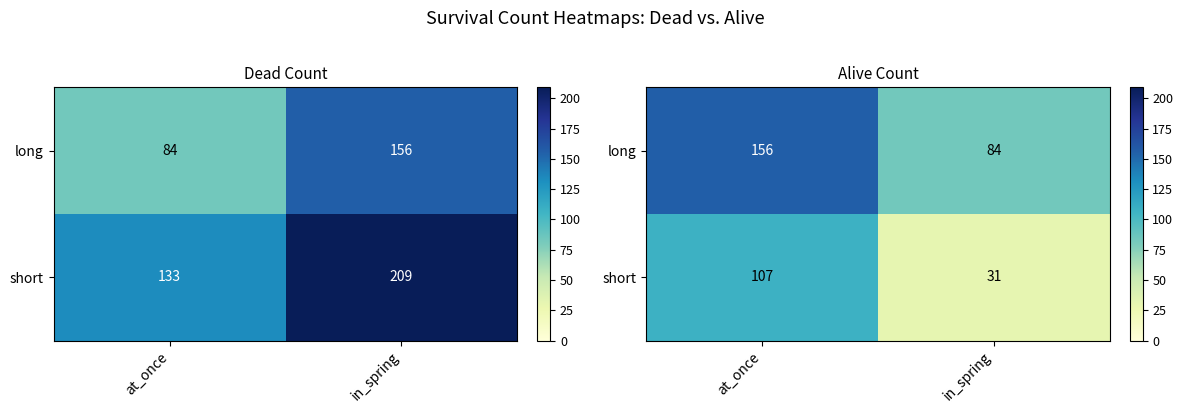

What is the sum of the short values at at_once and in_spring?

138